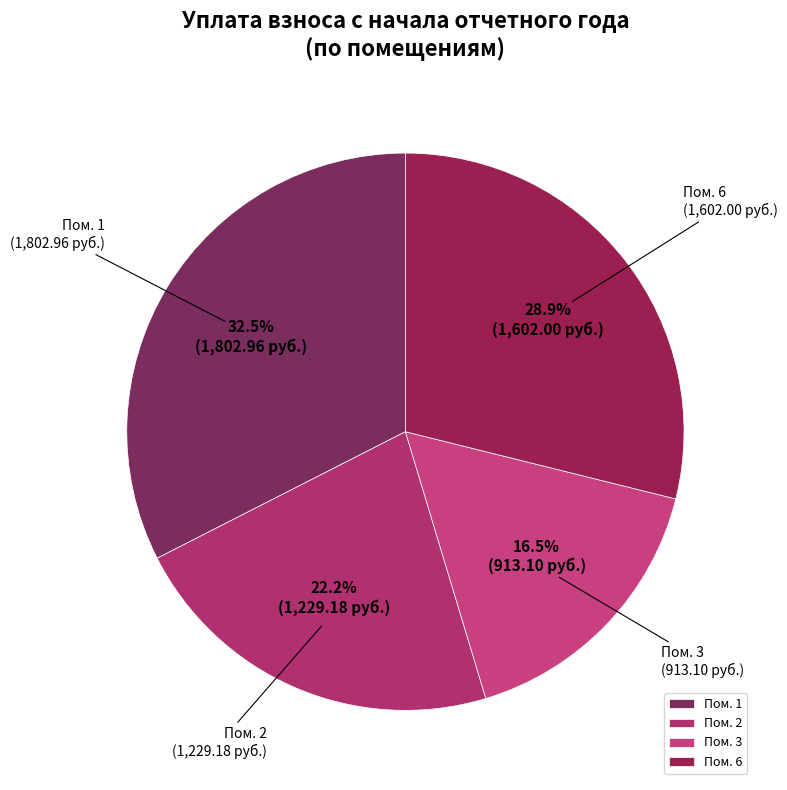

What is the smallest slice in the pie chart?

Пом. 3